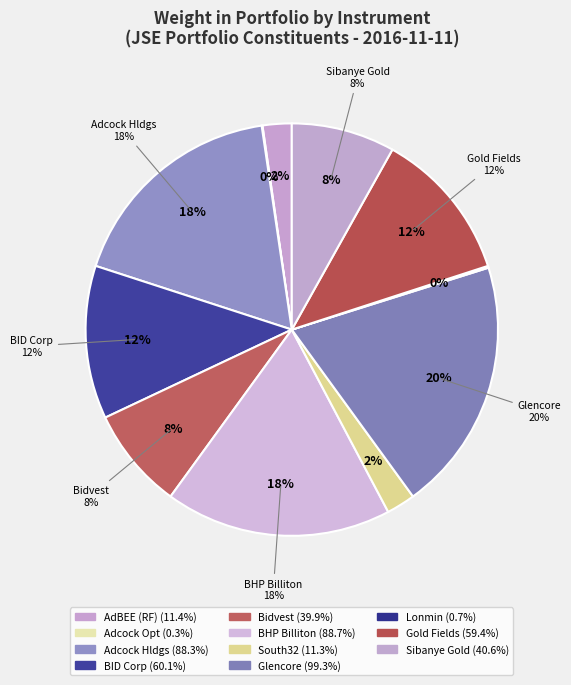

Rank the categories by value from lowest to highest.

Adcock Ingram Hldgs Opt, Lonmin plc, South32 Limited, AdBEE (RF) Limited, Bidvest Ltd, Sibanye Gold Limited, Gold Fields Ltd, BID Corporation Ltd, Adcock Ingram Hldgs Ltd, BHP Billiton plc, Glencore plc